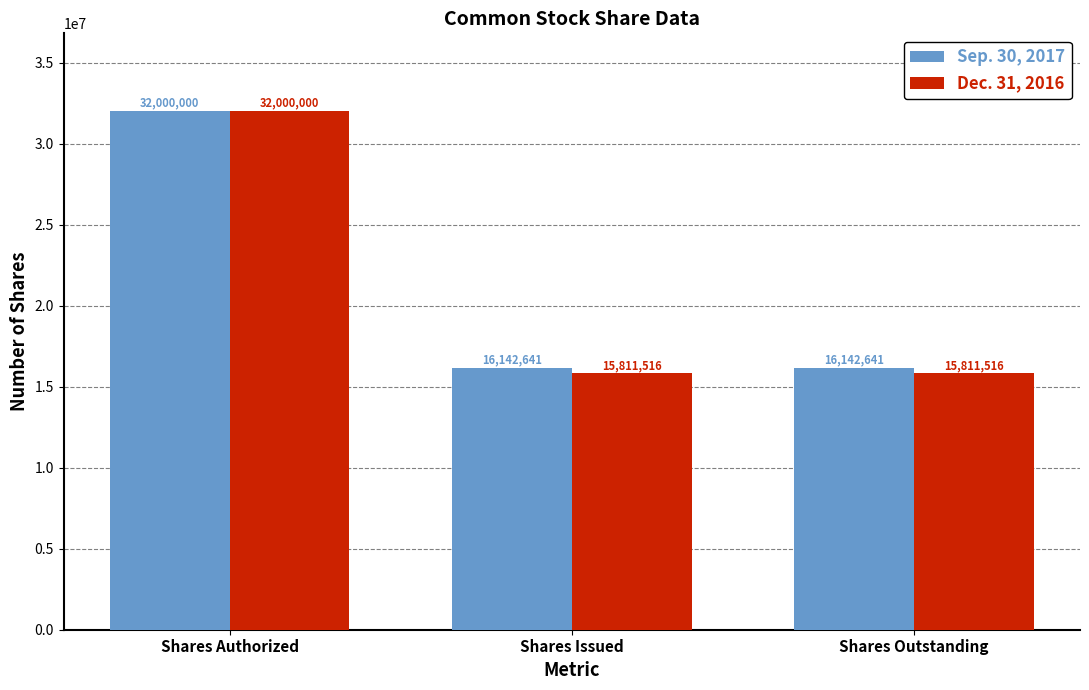

Which label corresponds to the largest value in the chart?

Shares Authorized